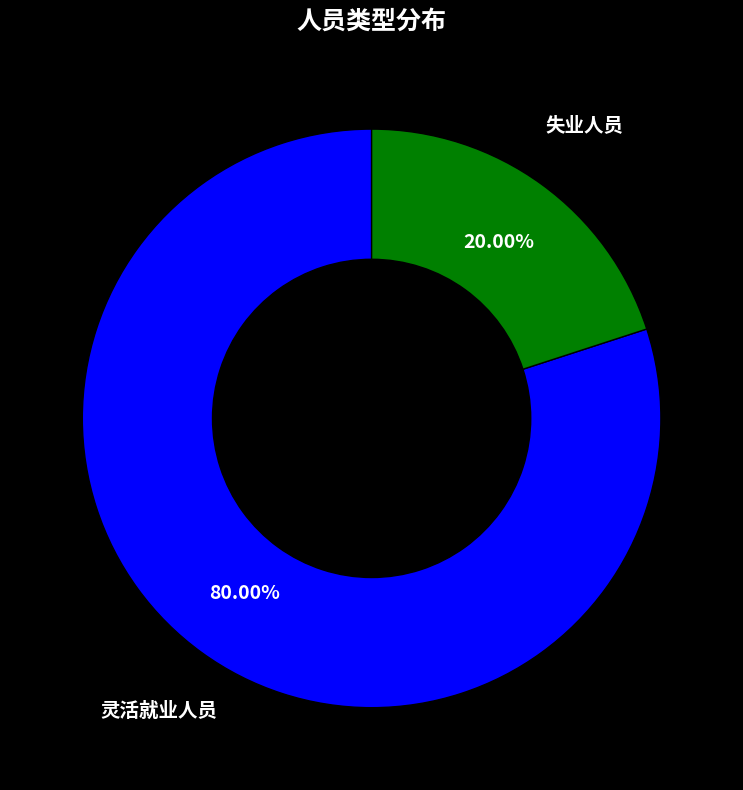

Which category has the smallest portion of the pie?

失业人员